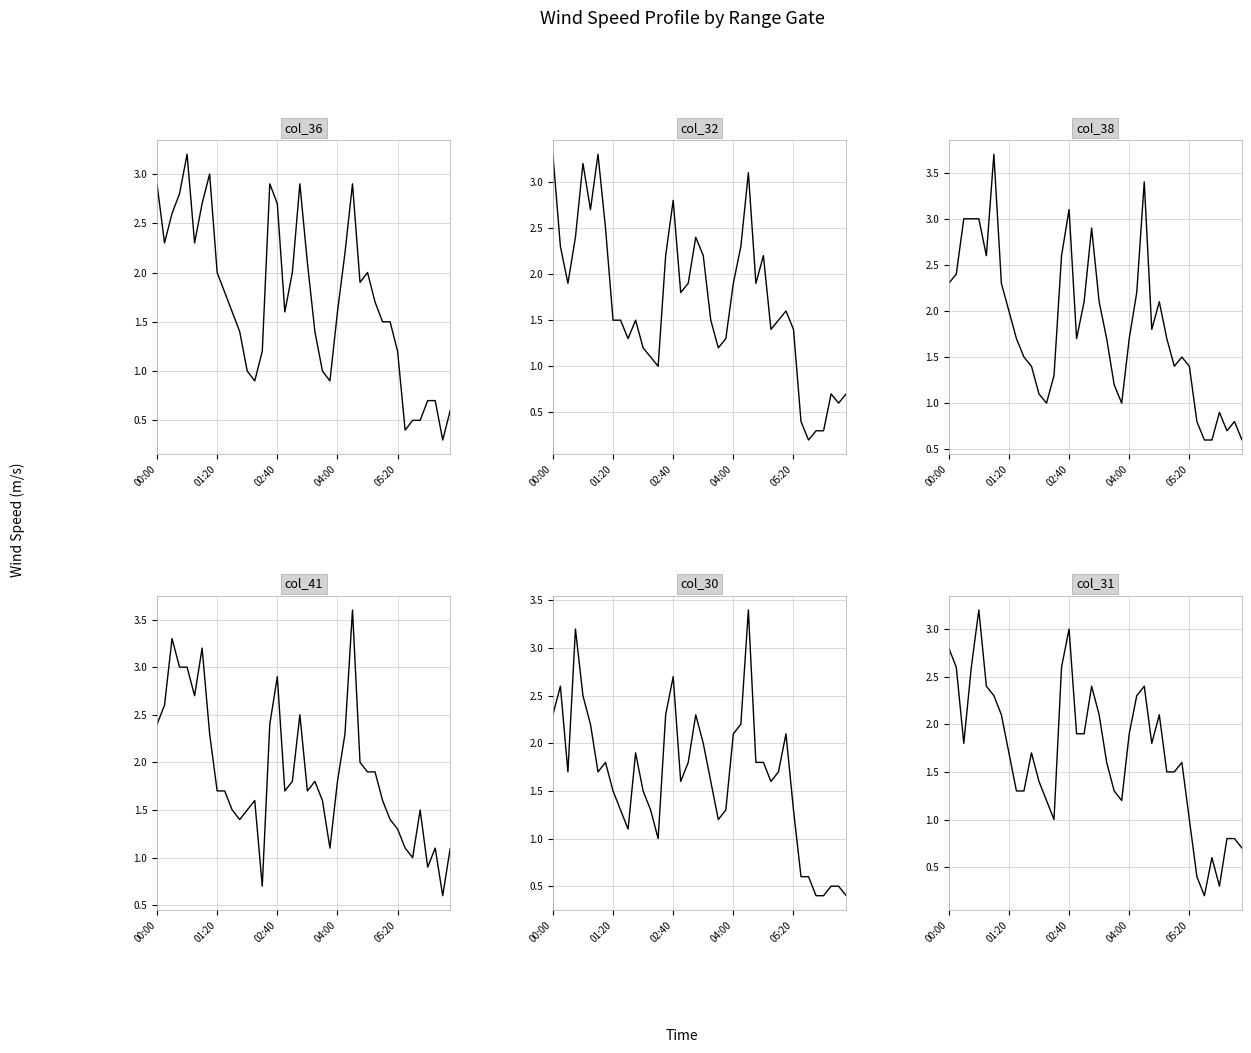

At 10, list the series in order from largest to smallest.

col_36 (3.890), col_38 (4.090), col_41 (4.390), col_32 (3.490), col_31 (3.390), col_30 (3.290)